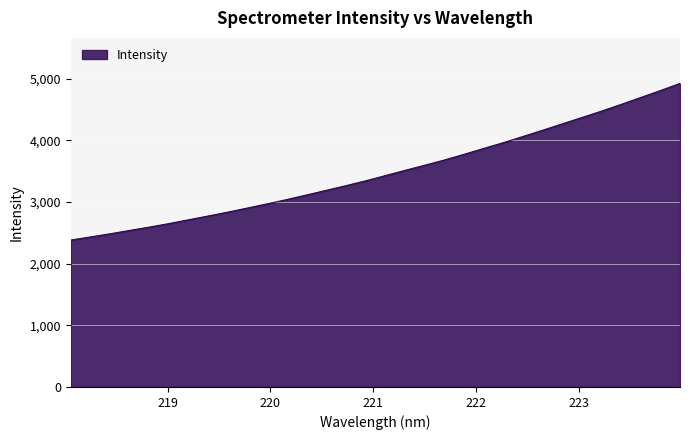

What is the greatest value displayed?

4923.8